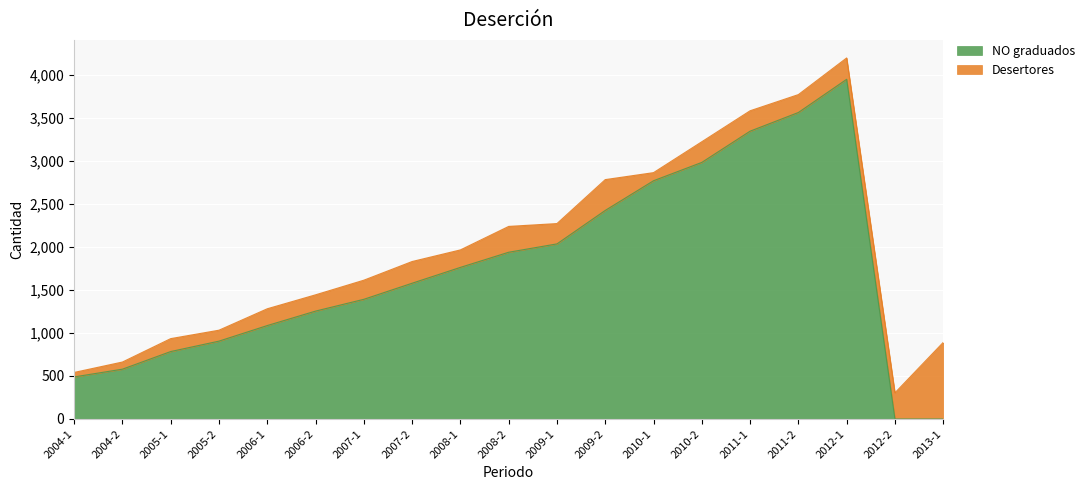

Read the value at 2010-1, to the nearest 10.

2770